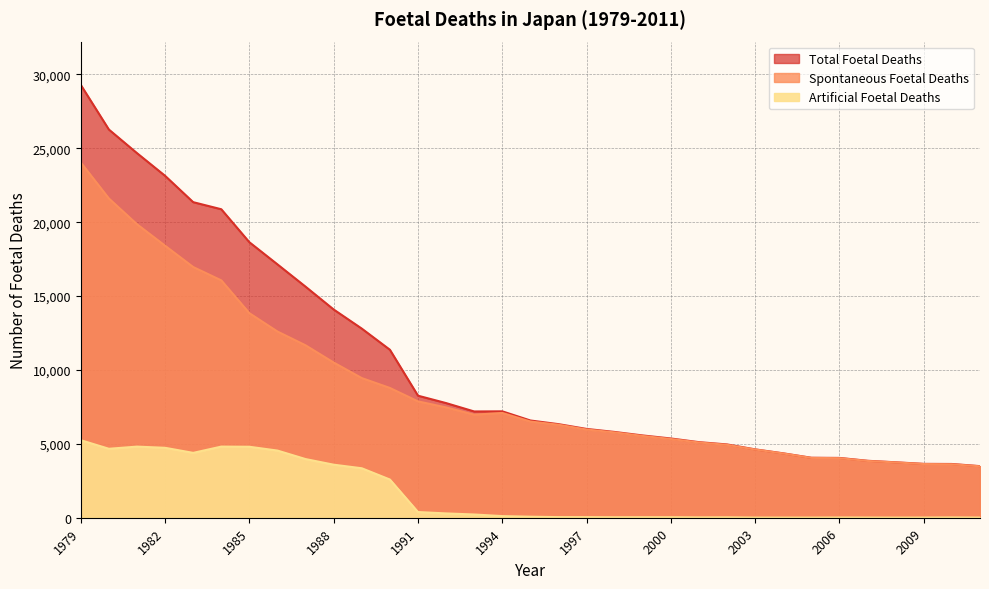

What is the difference between the second highest and minimum values in the Artificial Foetal Deaths series?

4804